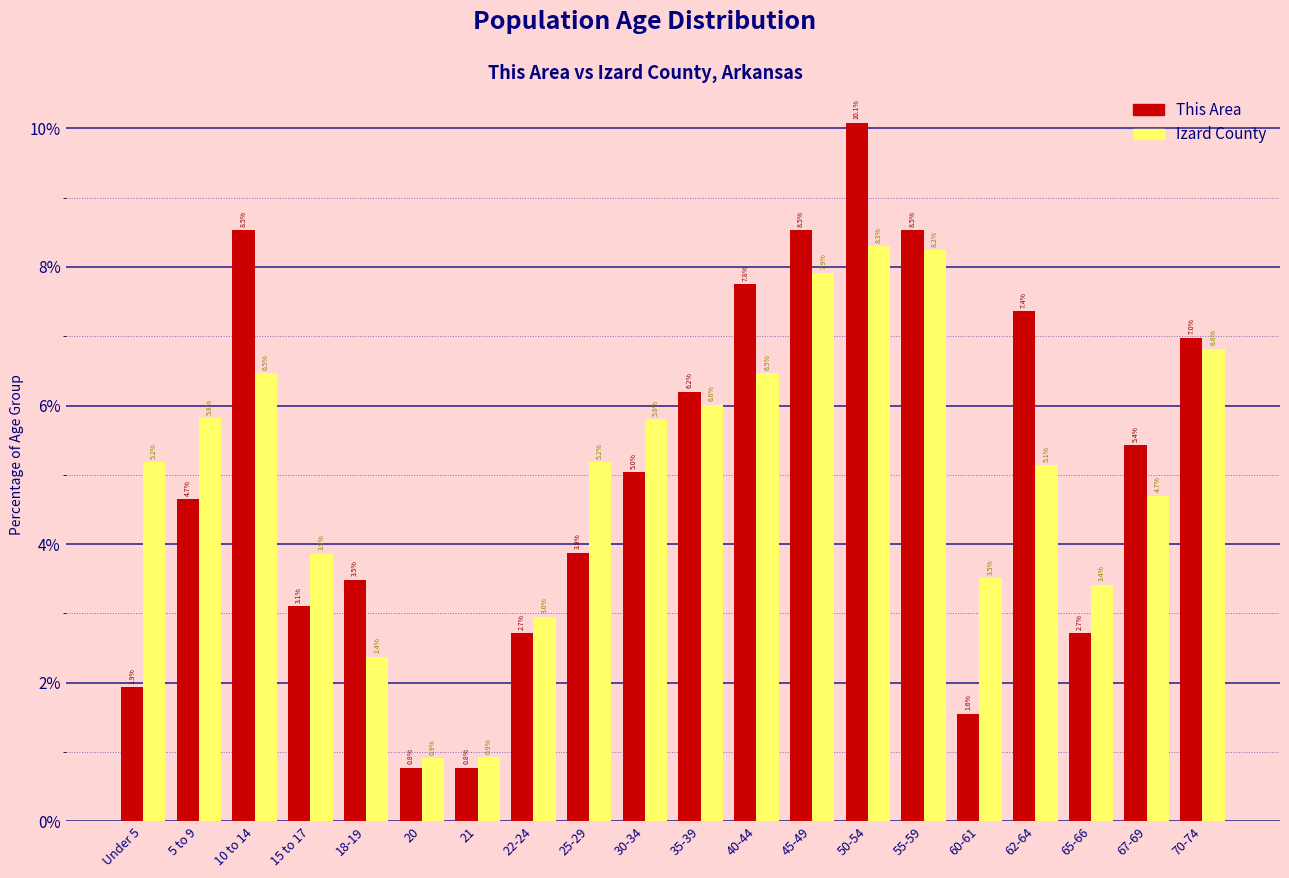

Reading left to right, extract all data points from this chart.

This Area: Under 5=1.9	5 to 9=4.7	10 to 14=8.5	15 to 17=3.1	18-19=3.5	20=0.8	21=0.8	22-24=2.7	25-29=3.9	30-34=5.0	35-39=6.2	40-44=7.8	45-49=8.5	50-54=10.1	55-59=8.5	60-61=1.6	62-64=7.4	65-66=2.7	67-69=5.4	70-74=7.0
Izard County: Under 5=5.2	5 to 9=5.8	10 to 14=6.5	15 to 17=3.9	18-19=2.4	20=0.9	21=0.9	22-24=3.0	25-29=5.2	30-34=5.8	35-39=6.0	40-44=6.5	45-49=7.9	50-54=8.3	55-59=8.2	60-61=3.5	62-64=5.1	65-66=3.4	67-69=4.7	70-74=6.8